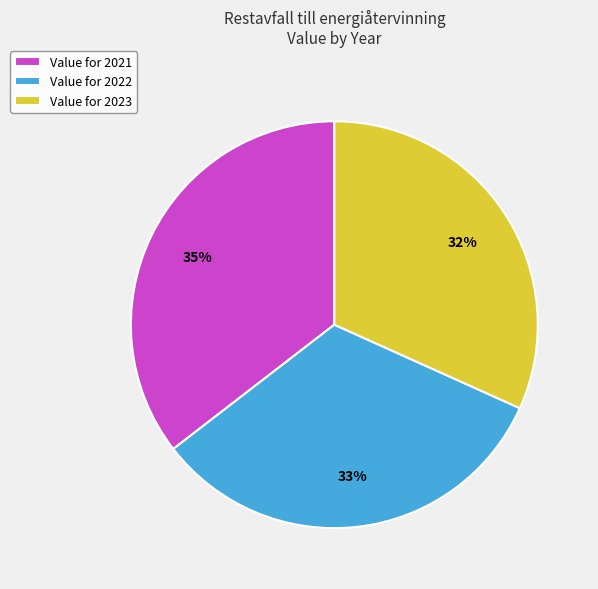

Rank the categories by value from lowest to highest.

Value for 2023, Value for 2022, Value for 2021